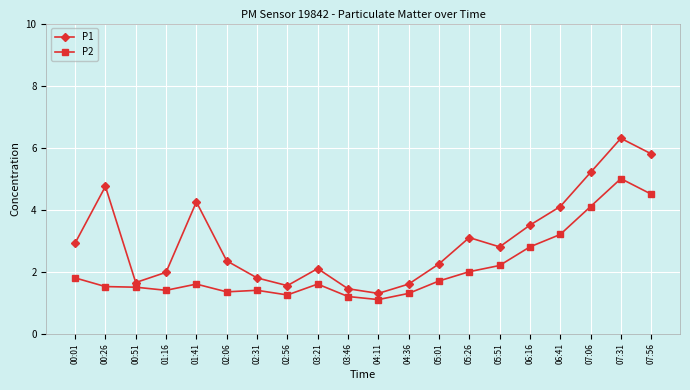

What is the difference between the P1 values at 01:16 and 03:46?

0.5